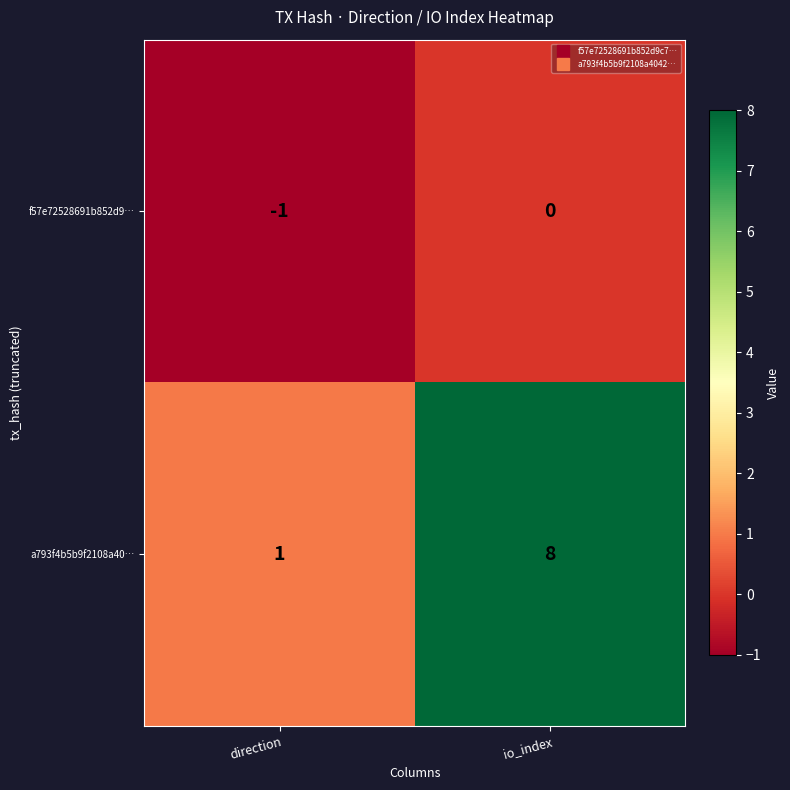

At direction, list the series in order from smallest to largest.

f57e72528691b852d9…, a793f4b5b9f2108a40…